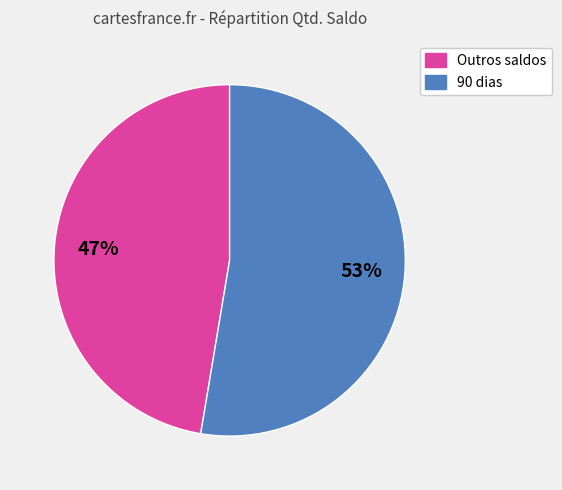

Does any single category account for the majority?

Yes